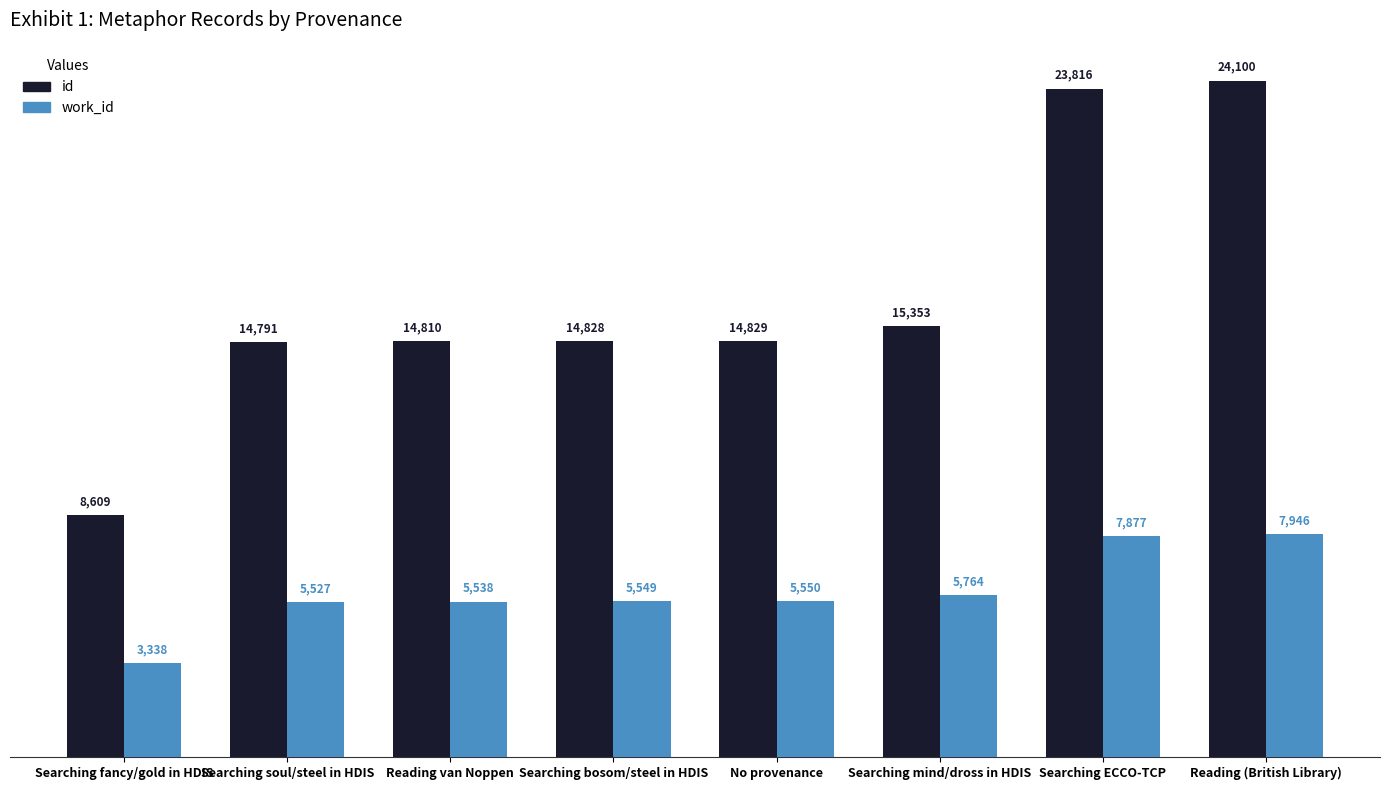

Between Searching soul/steel in HDIS and Searching ECCO-TCP, which series saw the biggest shift?

id